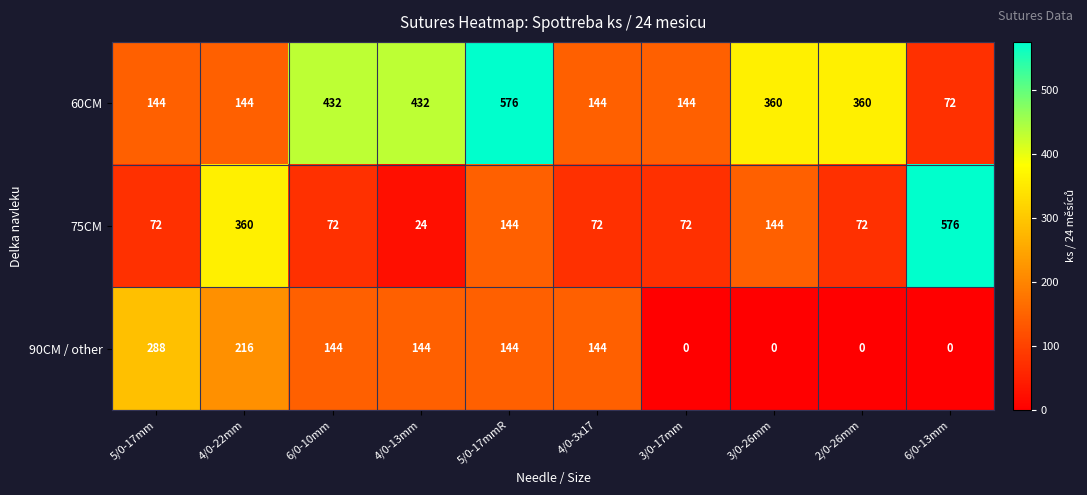

How many distinct data groups are displayed?

3